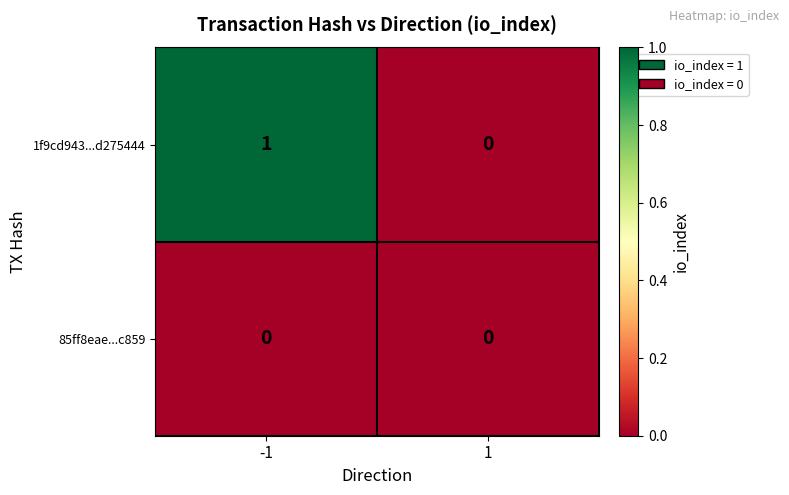

Between -1 and 1, which series saw the biggest shift?

1f9cd943...d275444